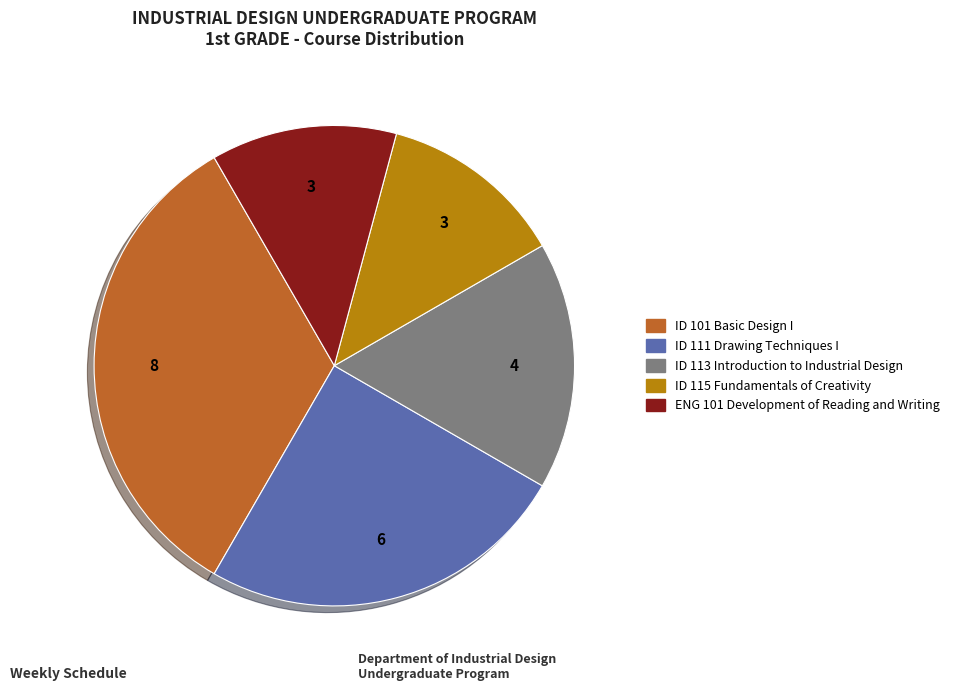

What is the largest slice in the pie chart?

ID 101 Basic Design I